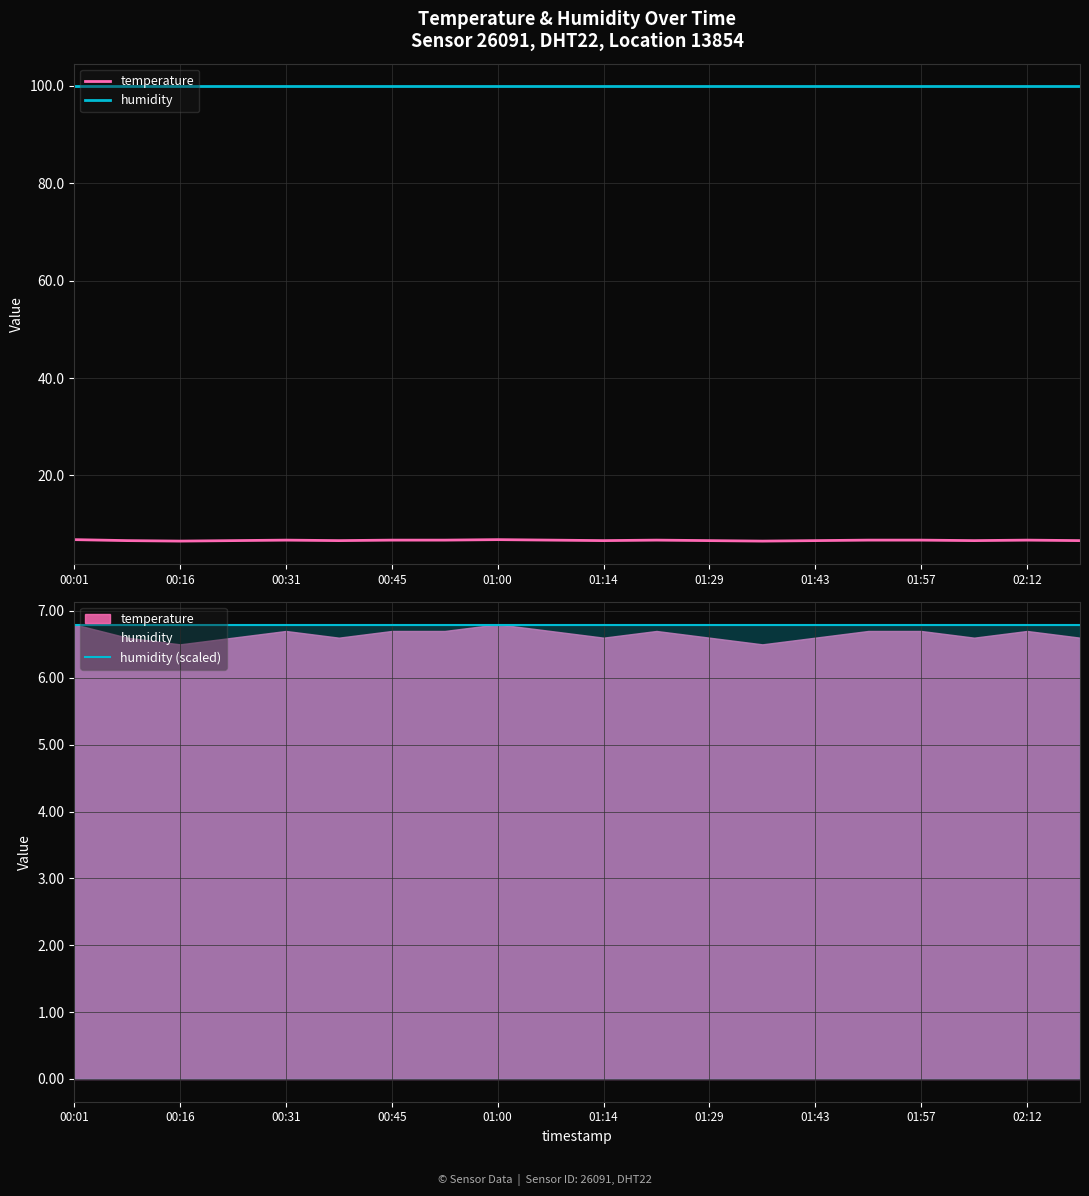

Rank the series at 00:16 from lowest to highest value.

temperature, humidity (scaled), humidity